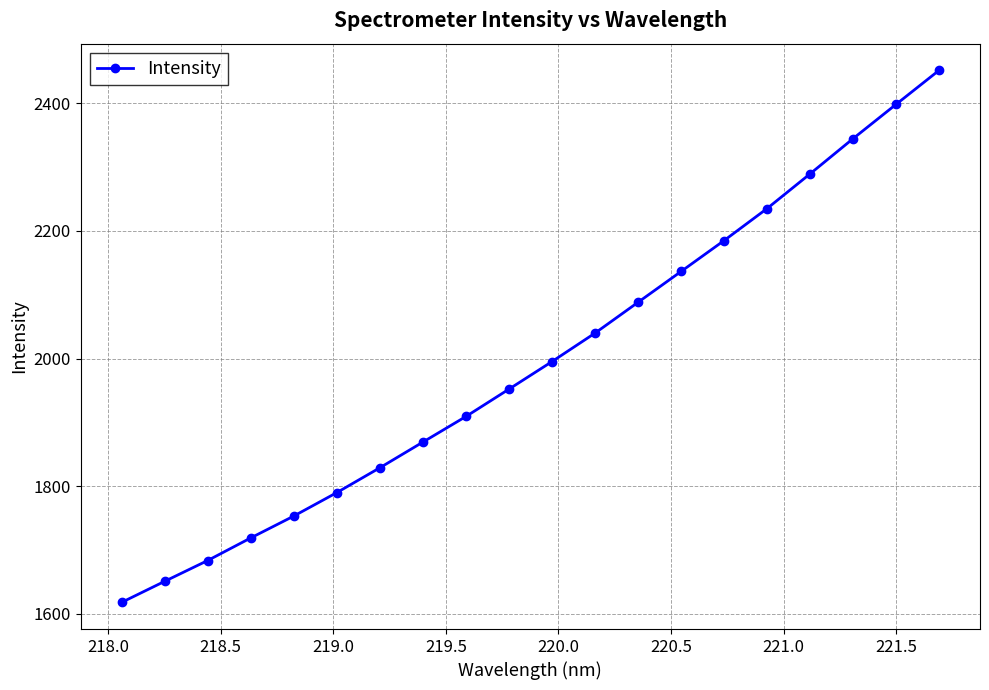

Reading left to right, what are all the values shown in this chart?

1617.9	1650.9	1683.5	1718.9	1753.2	1790.0	1828.9	1869.2	1909.3	1952.1	1995.3	2039.9	2088.2	2136.5	2185.0	2235.2	2289.6	2344.8	2398.5	2451.8